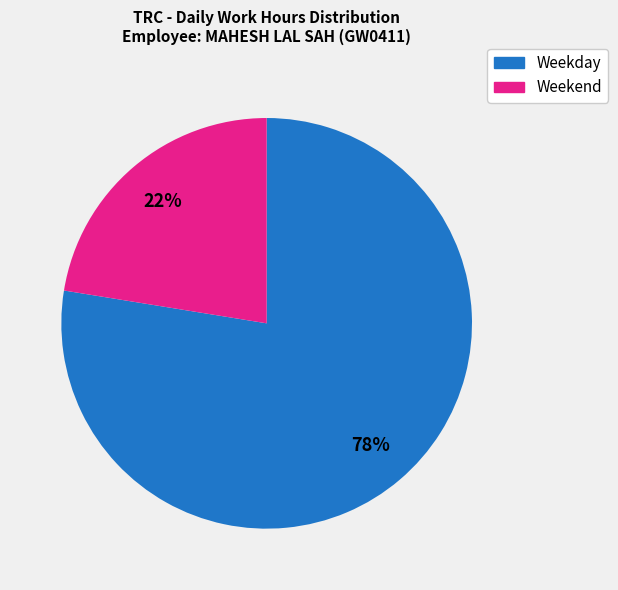

To the nearest percent, what is the average slice percentage?

50%